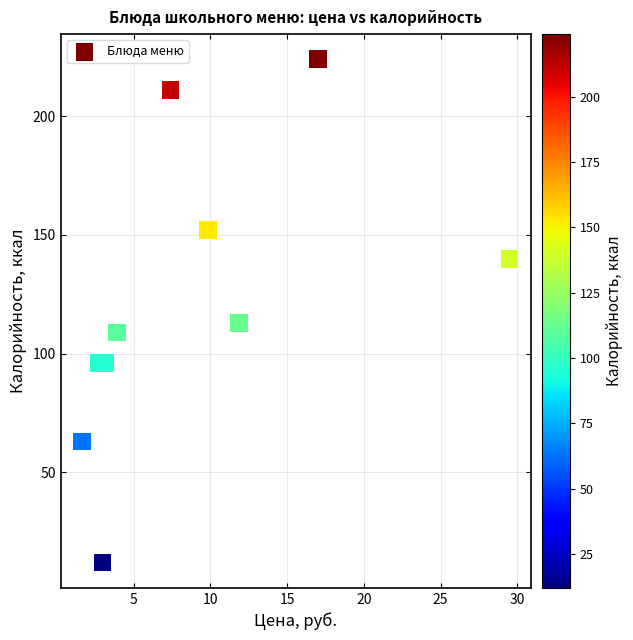

What is the range of Y values (max minus min)?

212